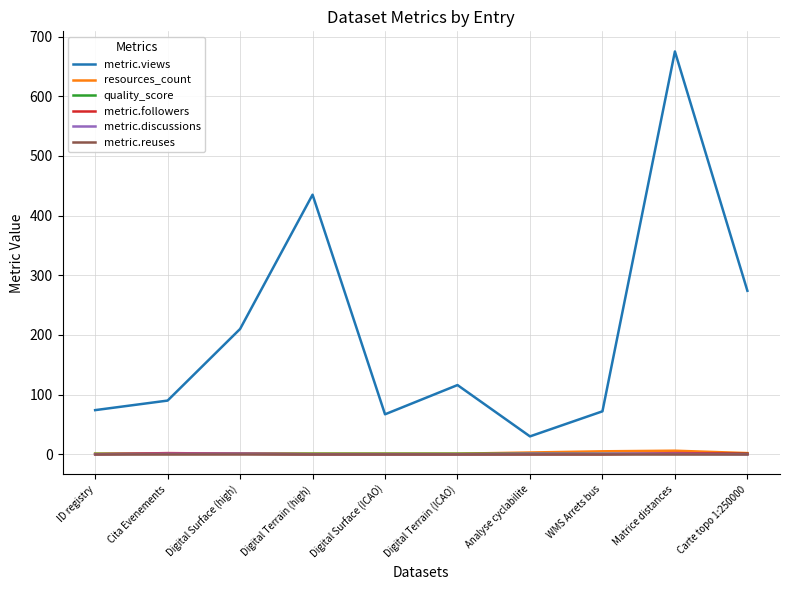

True or false: metric.views and metric.discussions intersect in this chart.

False